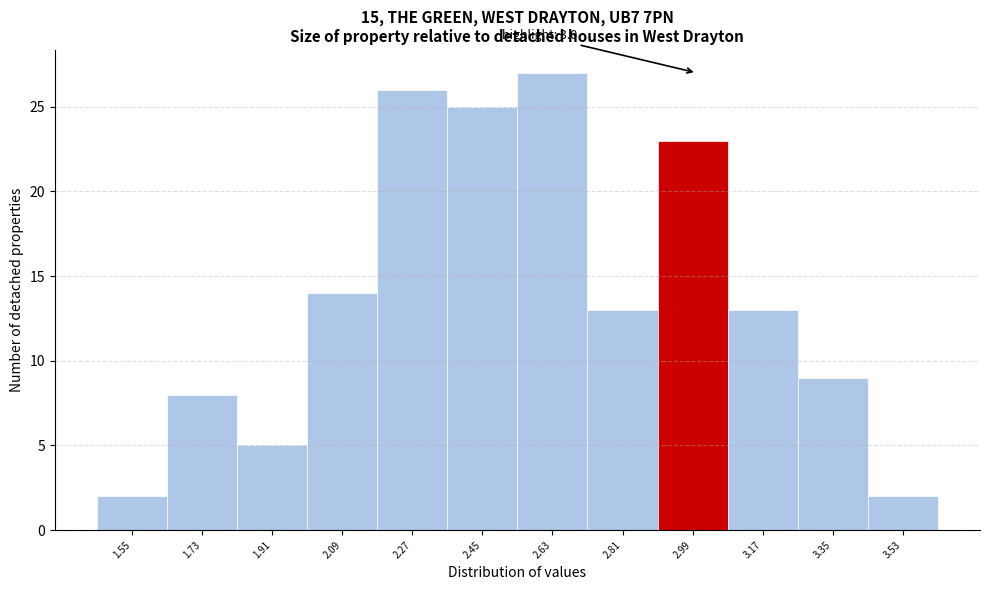

Which range on the x-axis has the tallest bar?

2.54 to 2.72